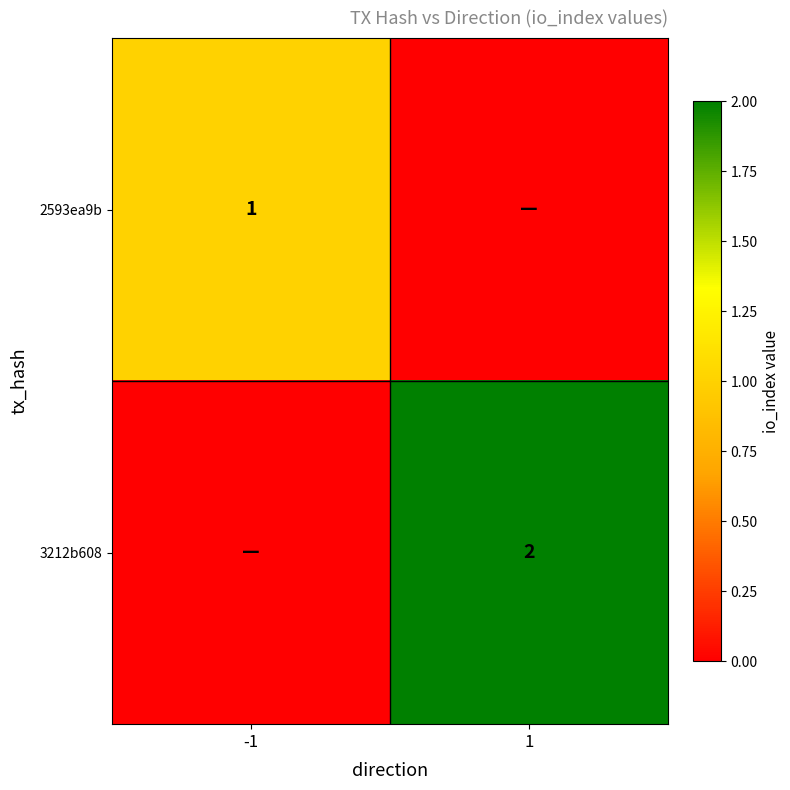

Is the value of 2593ea9b at -1 greater than the value of 3212b608 at 1?

No